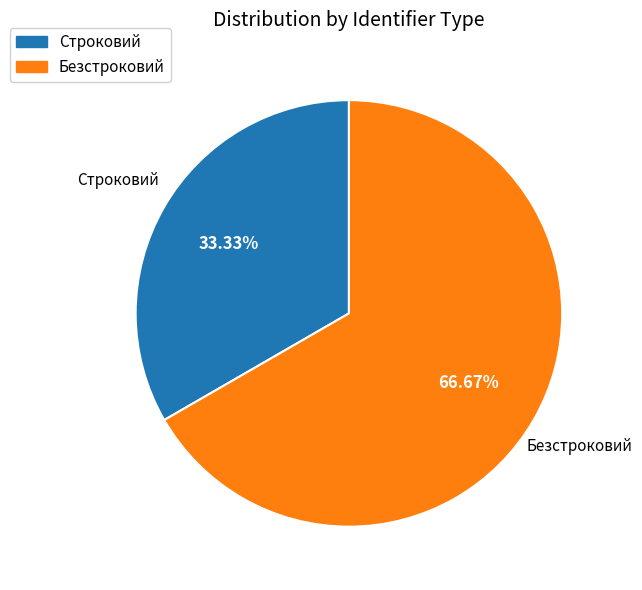

True or false: Строковий accounts for 33% of the total.

True